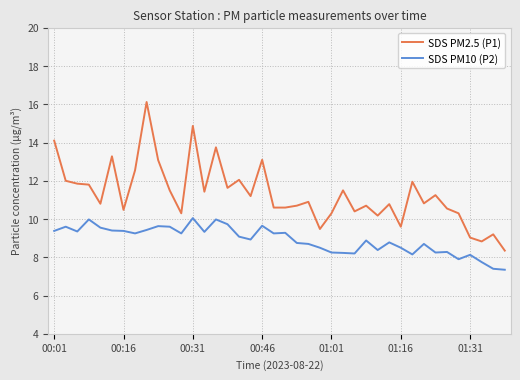

What is the average value of the SDS PM10 (P2) series?

8.9